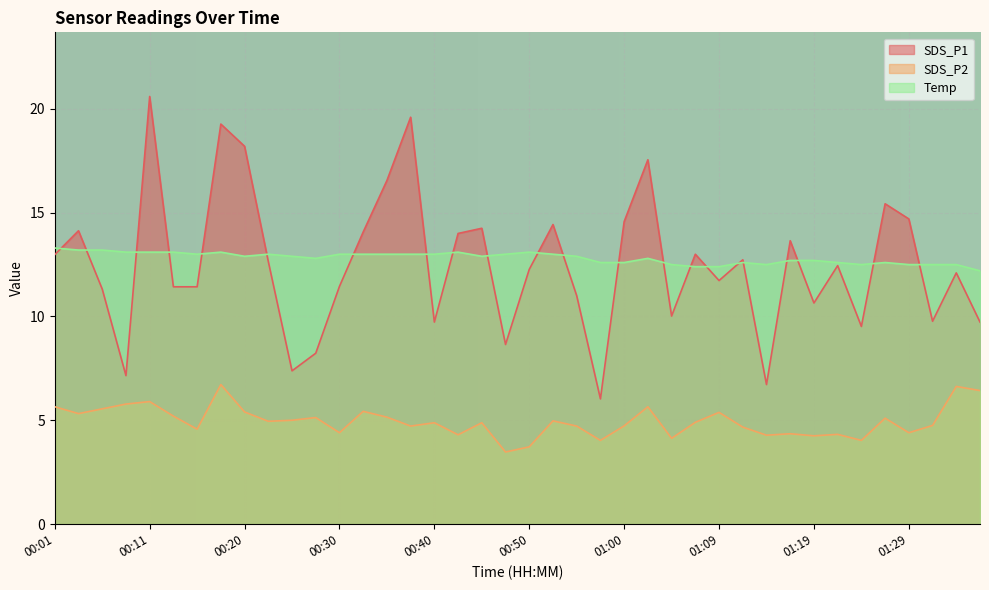

True or false: SDS_P2 has more than 2 points higher than both neighbors.

True